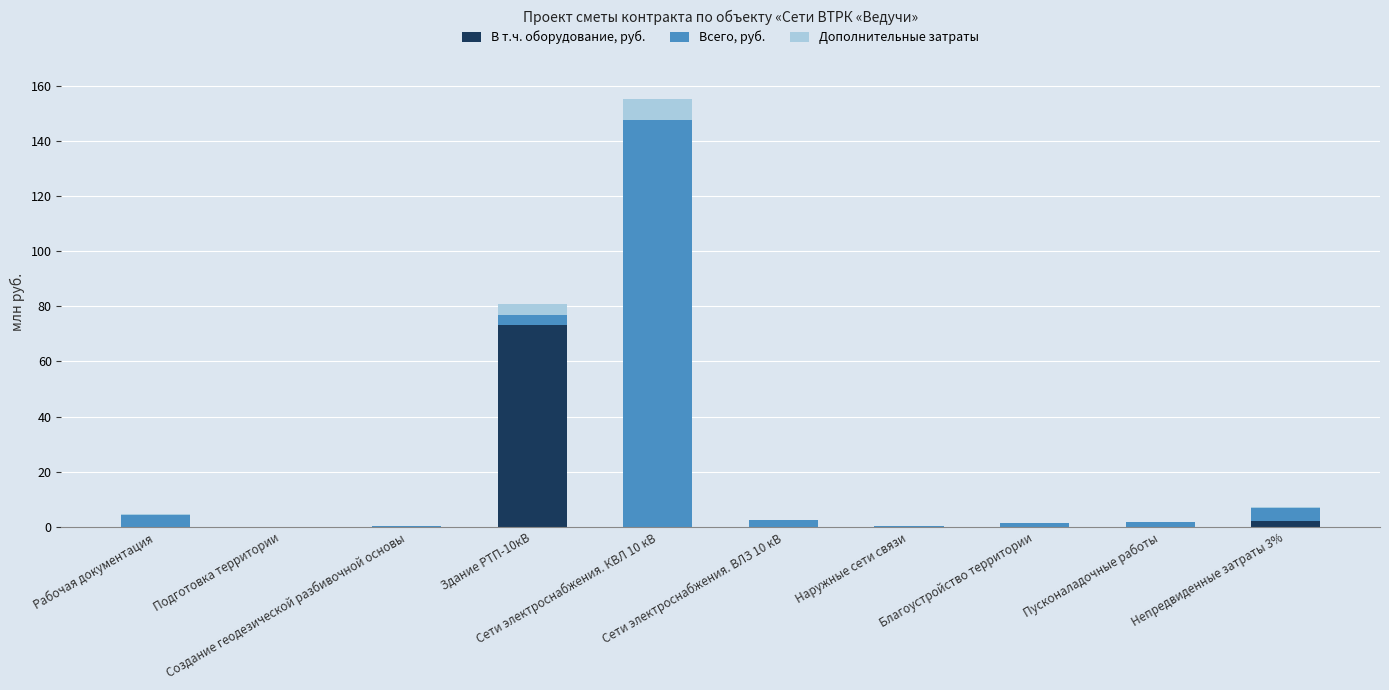

Are the bars horizontal?

No